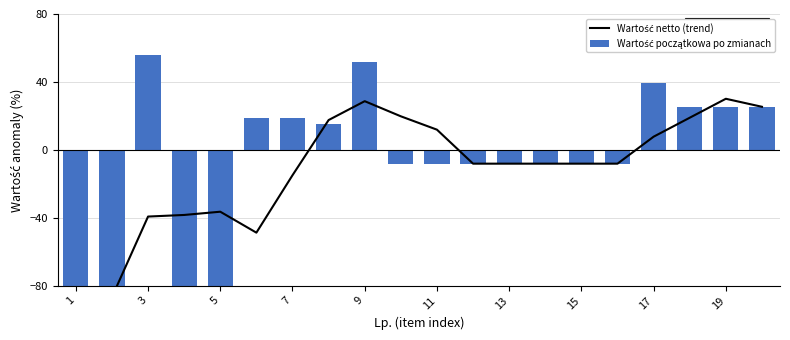

Are the bars horizontal?

No